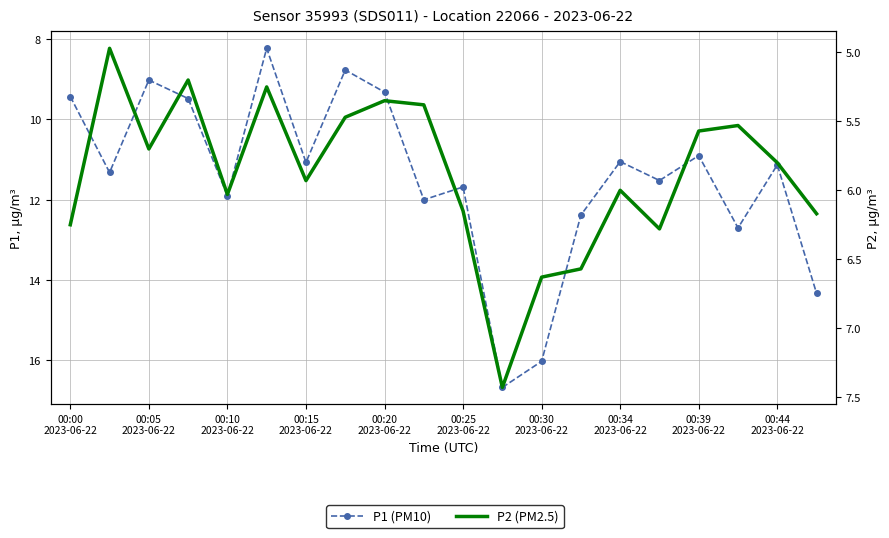

How many lines are shown in the chart?

2